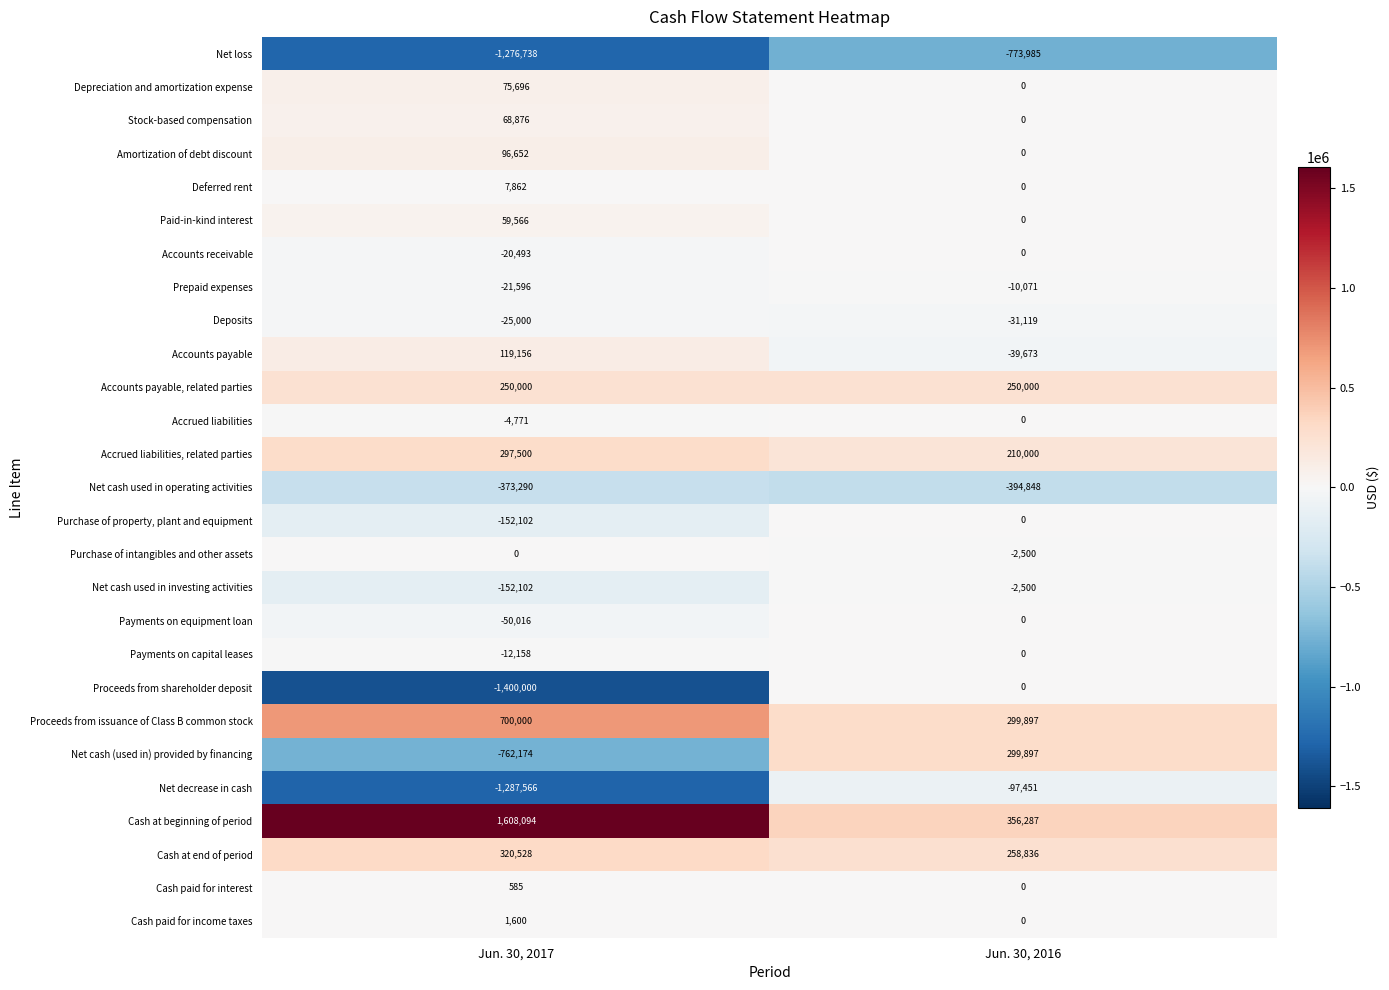

Is the value of Purchase of intangibles and other assets at Jun. 30, 2016 greater than the value of Stock-based compensation at Jun. 30, 2016?

No